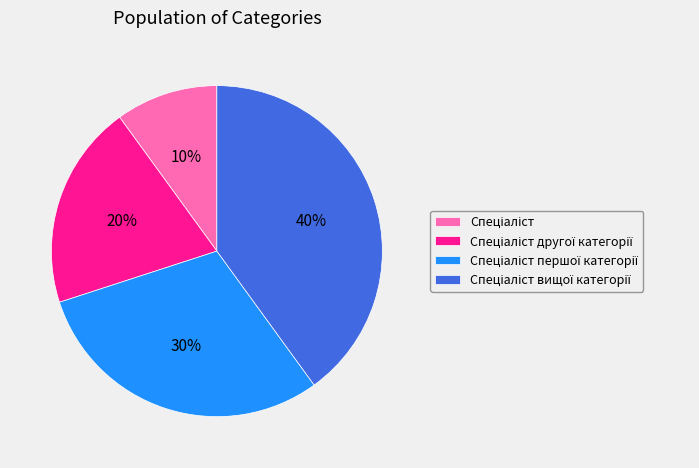

Is there a majority slice in this chart?

No